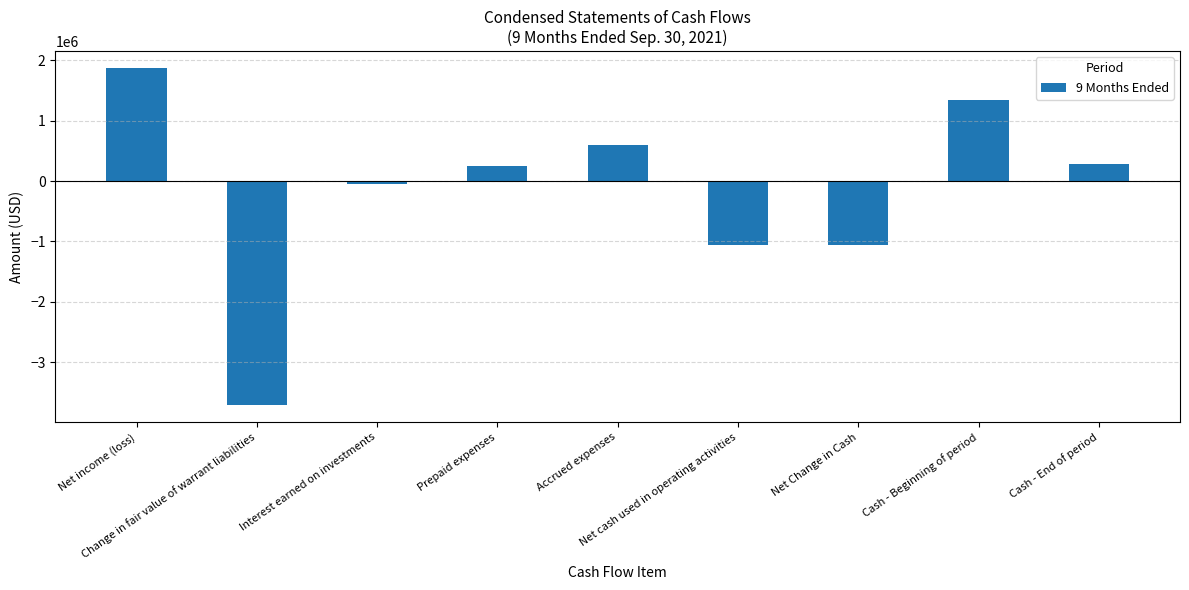

What is the label of the 5th bar from the right?

Accrued expenses